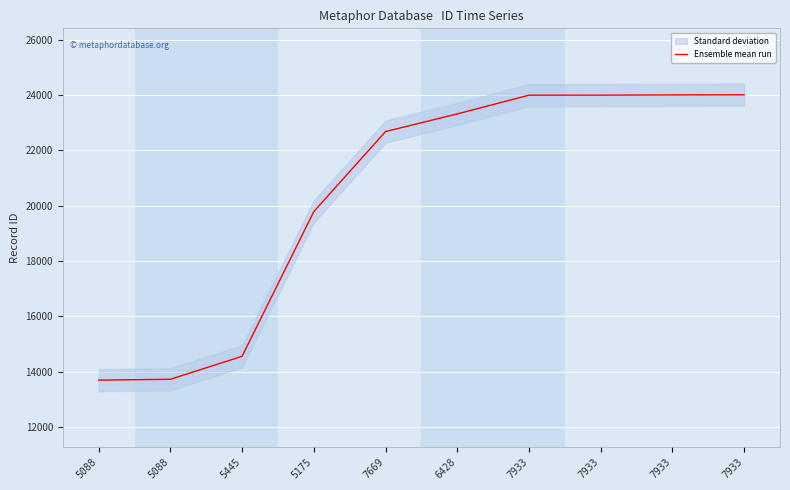

What is the change in value from 7669 to 7933?

+1328